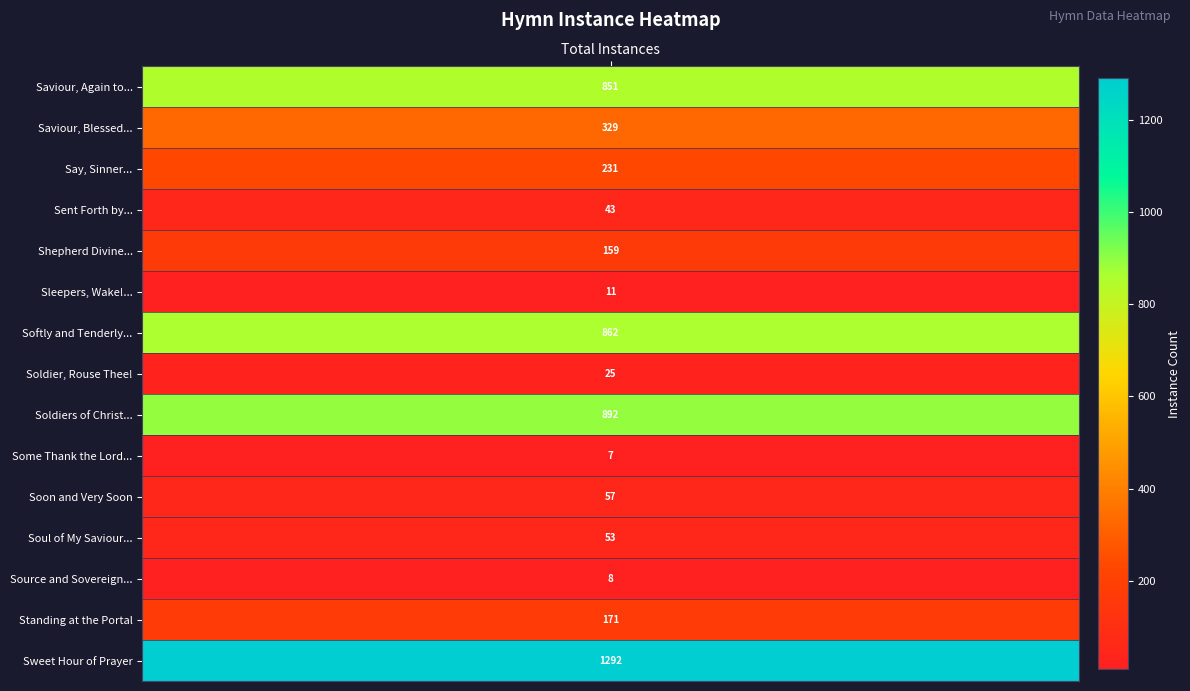

Reading left to right, extract all data points from this chart.

Saviour, again to thy dear name we raise=851	Saviour, blessed Saviour=329	Say, sinner hath a voice within=231	Sent forth by God's blessing=43	Shepherd divine, our wants relieve=159	Sleepers, wake! A voice astounds us=11	Softly and tenderly Jesus is calling=862	Soldier, rouse thee! War is raging=25	Soldiers of Christ, arise=892	Some thank the Lord for friends and home=7	Soon and very soon we are going to see=57	Soul of my Saviour, sanctify my breast=53	Source and Sovereign, Rock and Cloud=8	Standing at the portal=171	Sweet hour of prayer=1292